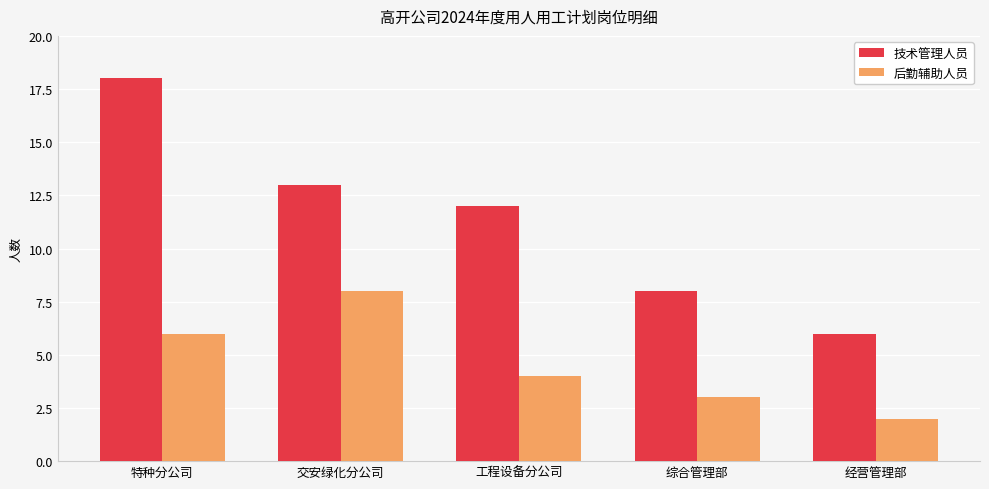

Reading left to right, list all the values displayed in this chart.

技术管理人员: 18	13	12	8	6
后勤辅助人员: 6	8	4	3	2